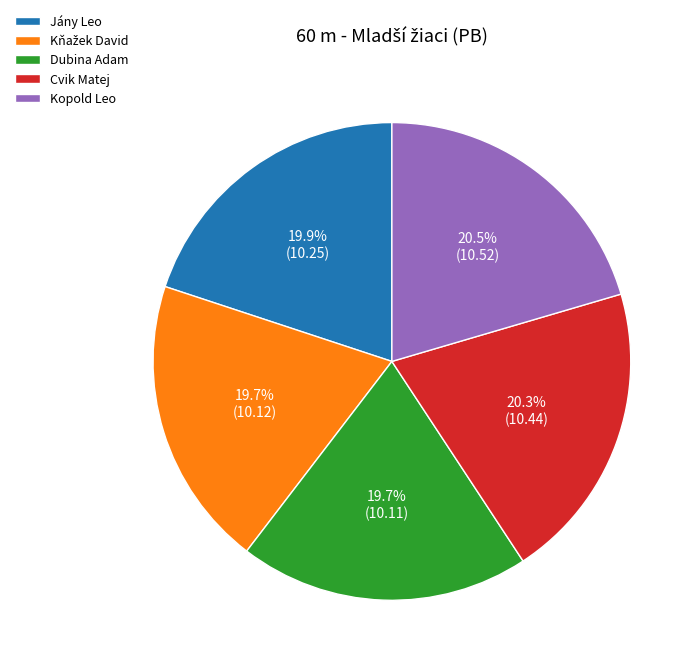

Is it true that Cvik Matej is 12% of the pie?

False